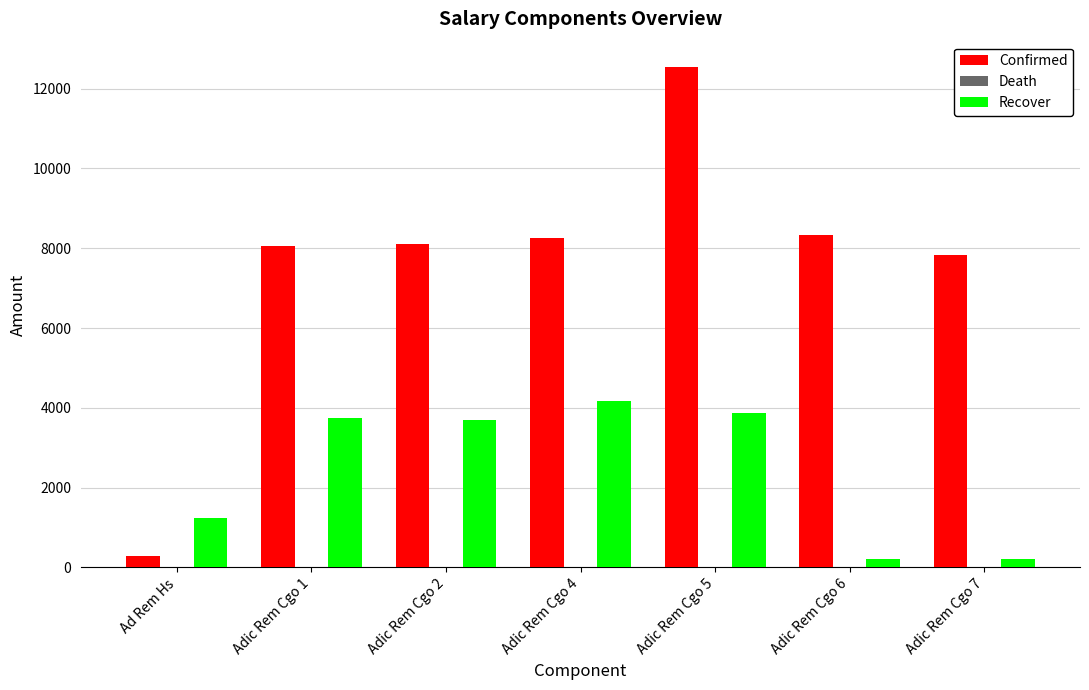

How many bars are there in total?

14